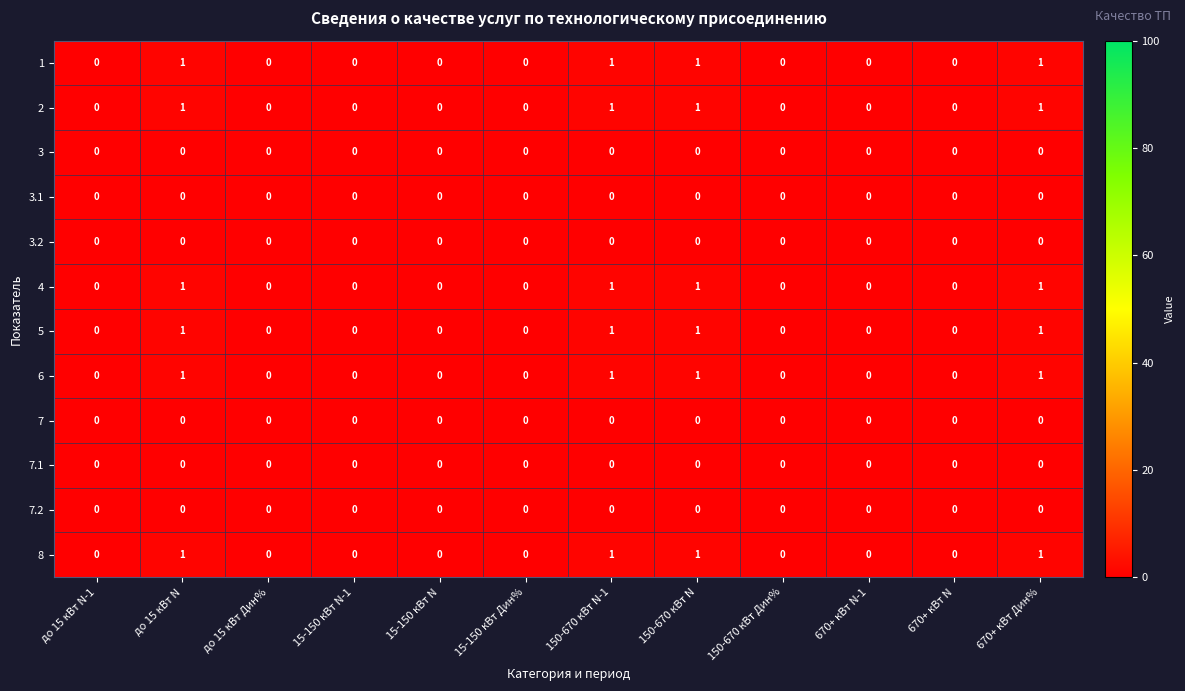

The 2 series shows 1 at 150-670 кВт N. True or false?

True